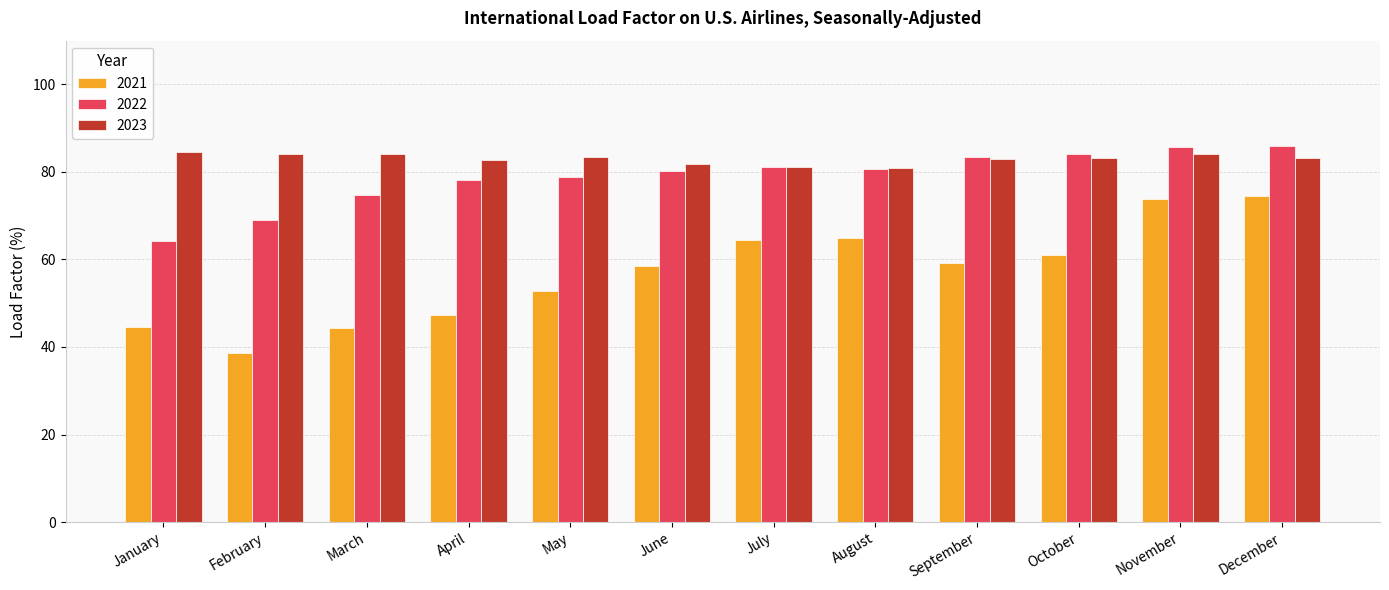

Is it true that 2021 equals 38.6 at February?

True